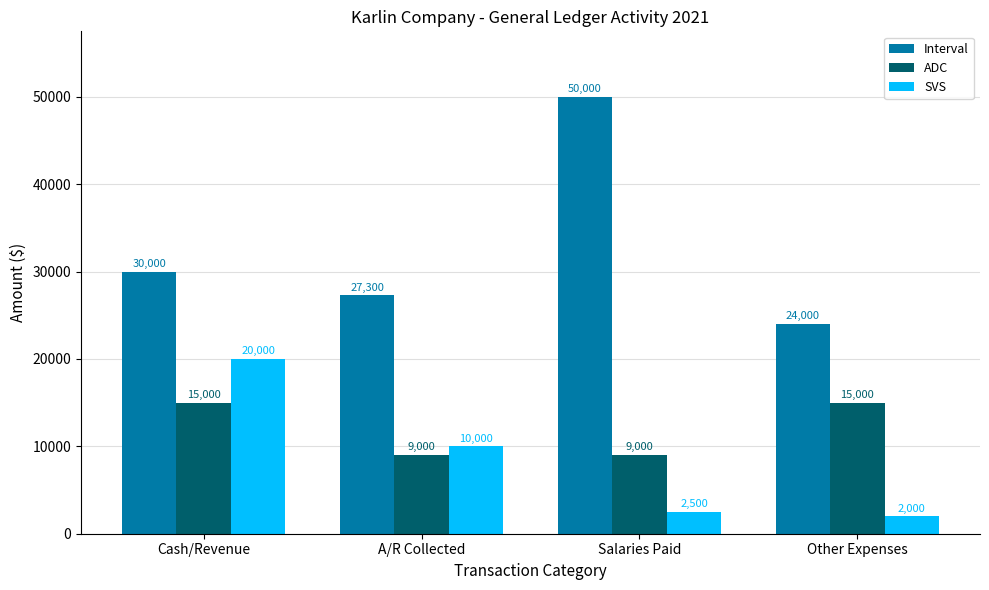

What is the difference between the maximum and minimum values in the SVS series?

18000